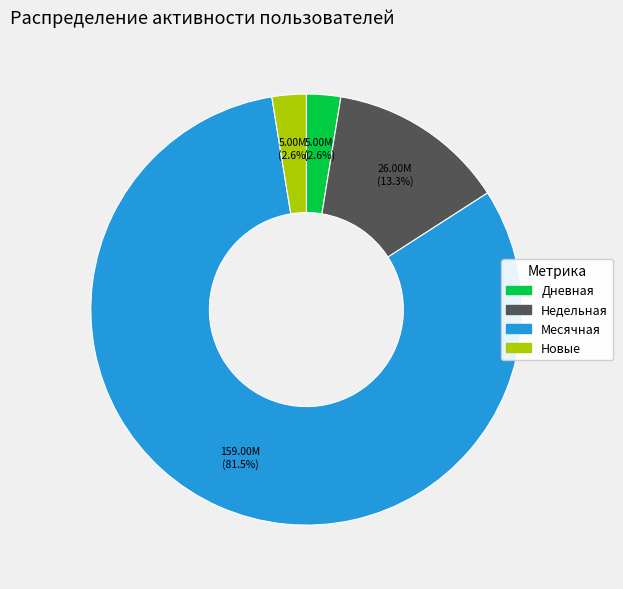

Is there a majority slice in this chart?

Yes